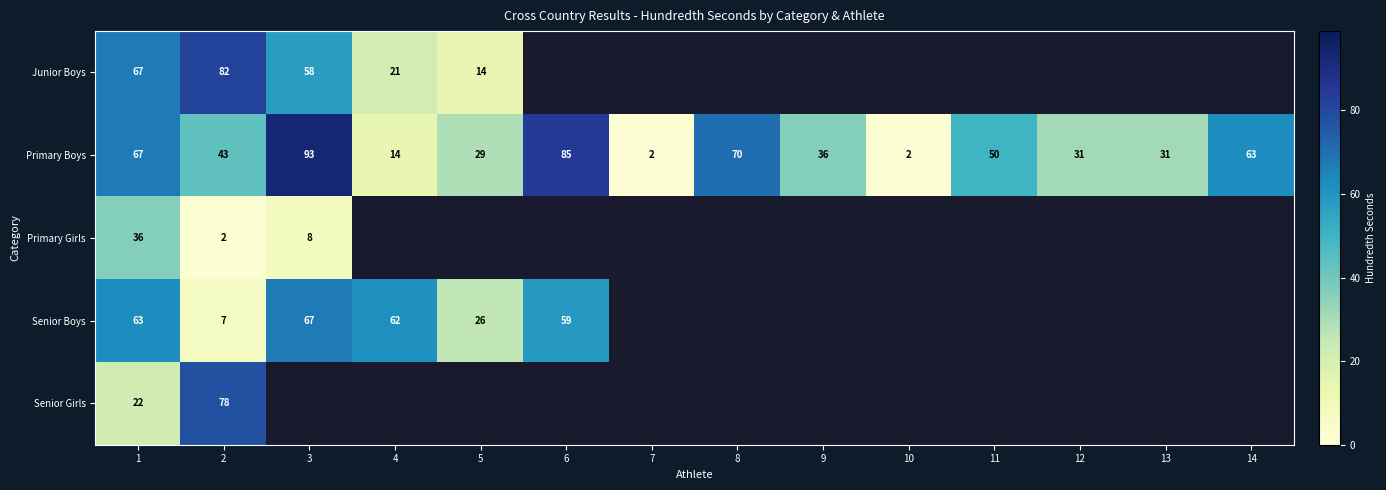

Which category has the highest value in the Primary Boys series?

3